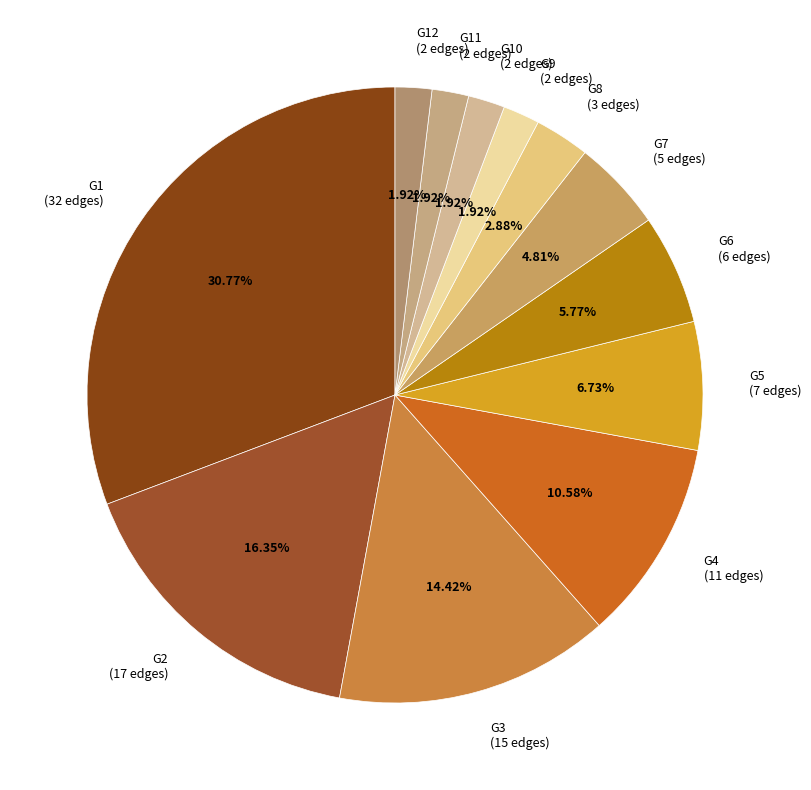

Which category has the biggest portion of the pie?

G1 (32 edges)